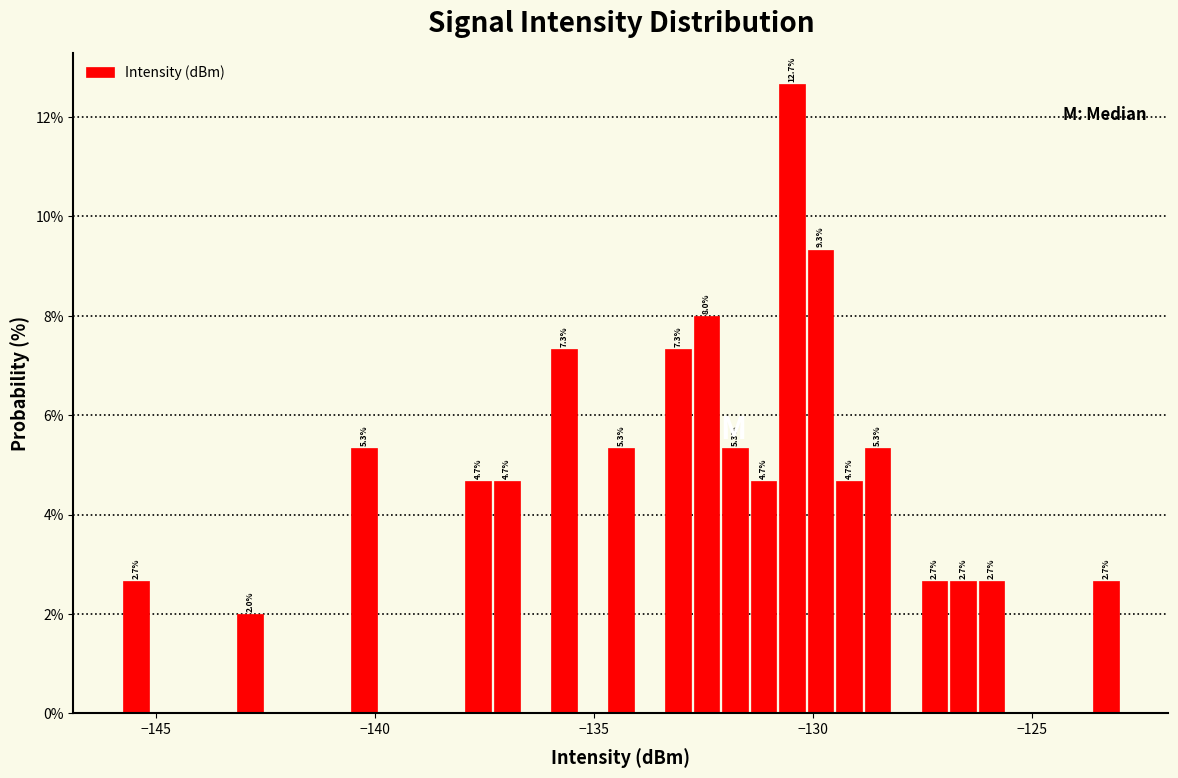

Around what value on the x-axis is the tallest bar? Give the approximate position of its centre, as read against the axis.

-130.5